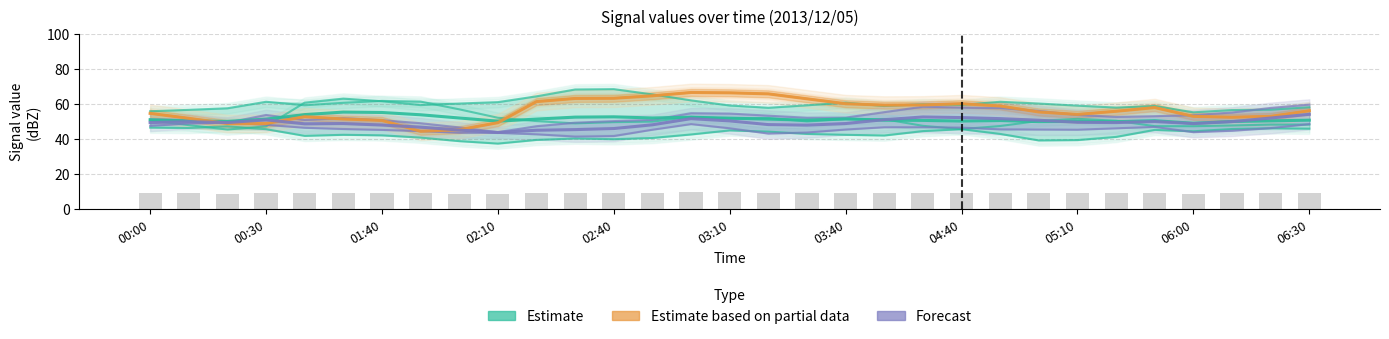

The Reported values series shows 16.5 at 19. True or false?

False